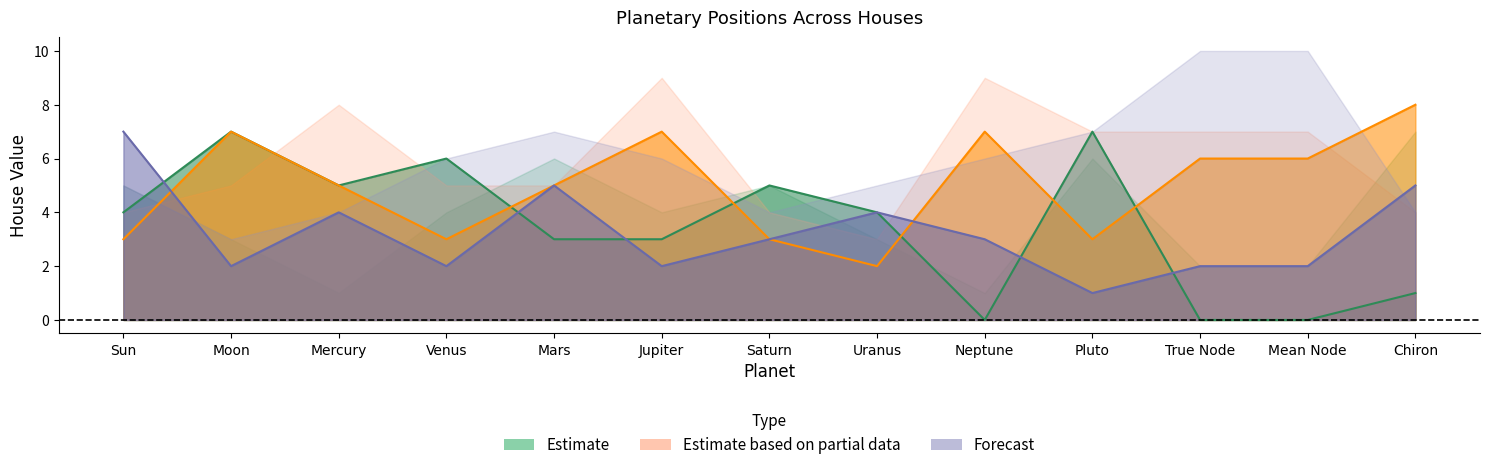

Reading left to right, extract all data points from this chart.

House-10: Sun=4	Moon=7	Mercury=5	Venus=6	Mars=3	Jupiter=3	Saturn=5	Uranus=4	Neptune=0	Pluto=7	True Node=0	Mean Node=0	Chiron=1
House-4: Sun=3	Moon=7	Mercury=5	Venus=3	Mars=5	Jupiter=7	Saturn=3	Uranus=2	Neptune=7	Pluto=3	True Node=6	Mean Node=6	Chiron=8
House-5: Sun=7	Moon=2	Mercury=4	Venus=2	Mars=5	Jupiter=2	Saturn=3	Uranus=4	Neptune=3	Pluto=1	True Node=2	Mean Node=2	Chiron=5